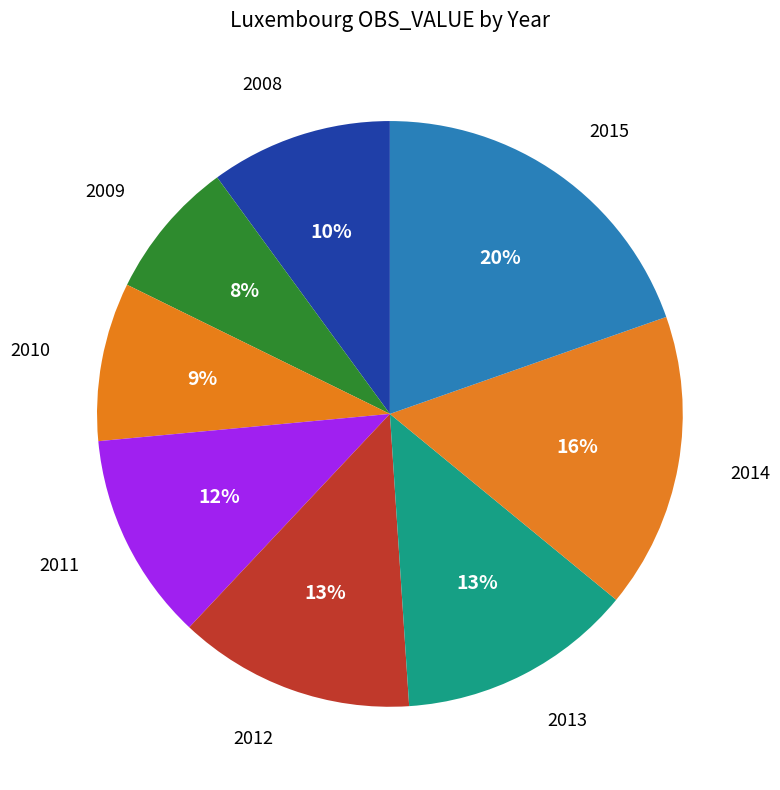

Does 2015 account for over 50% of the chart?

No